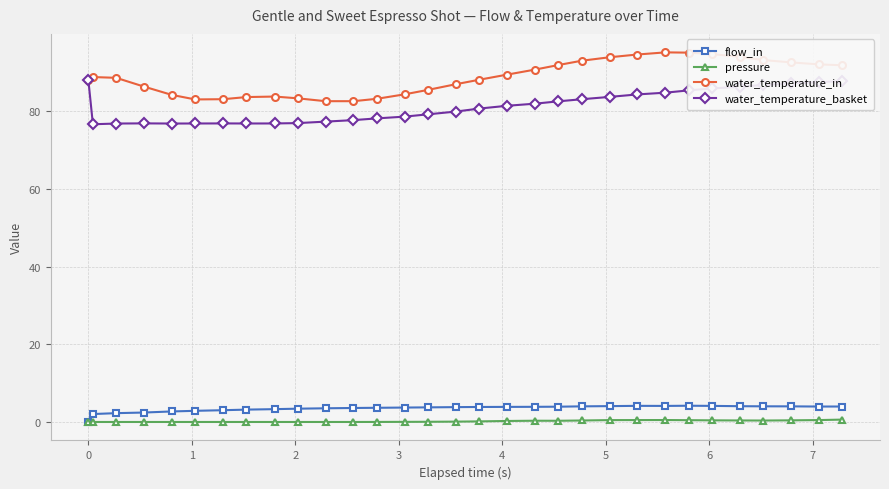

What are all the series names shown in the legend?

flow_in, pressure, water_temperature_in, water_temperature_basket